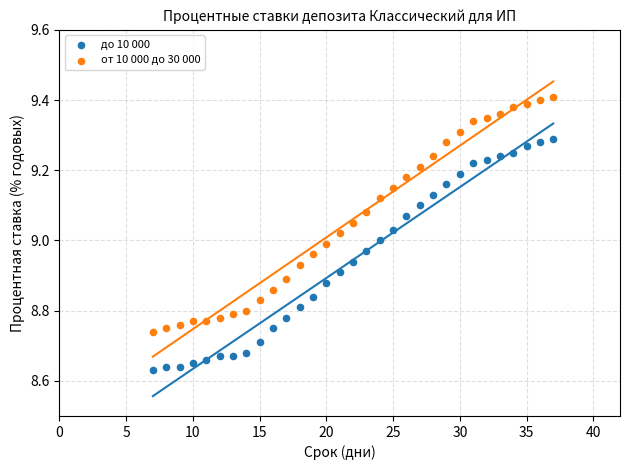

Across all data points, what is the range of Y values (max minus min)?

0.8